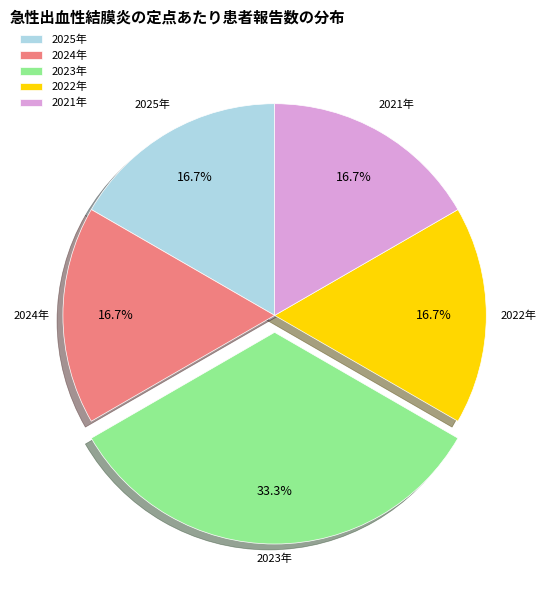

To the nearest percent, what percentage of the pie is 2025年?

17%